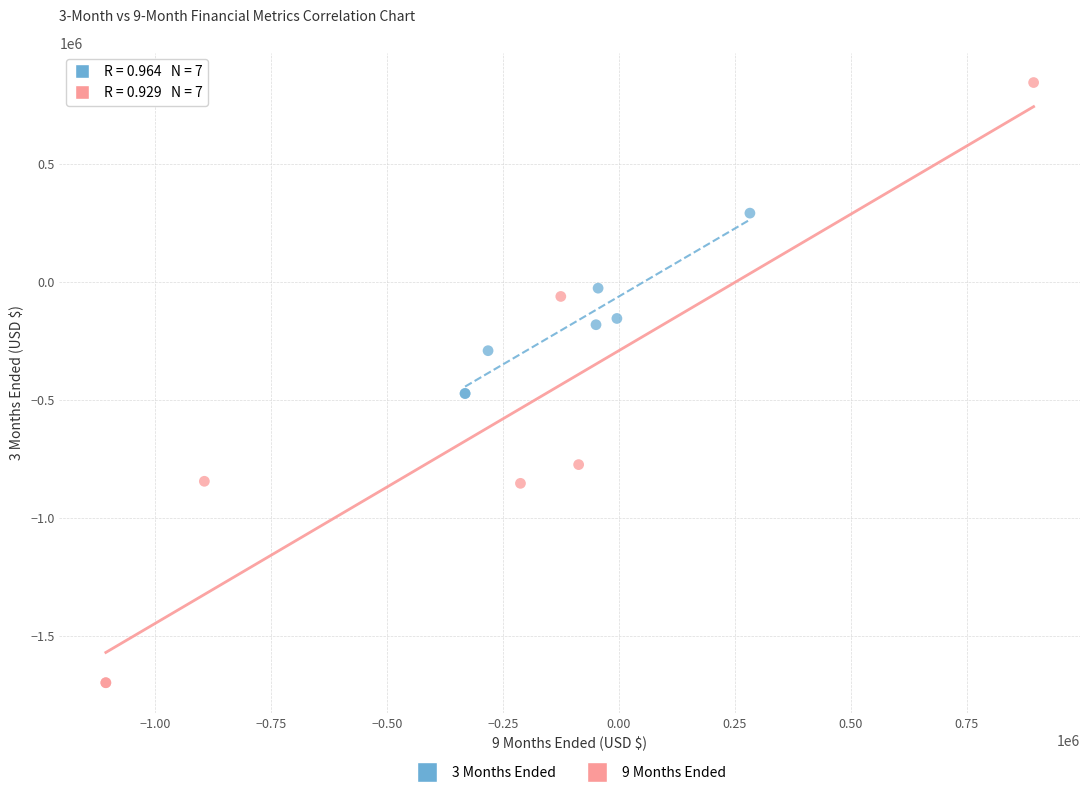

Which series reaches the minimum Y coordinate?

9 Months Ended